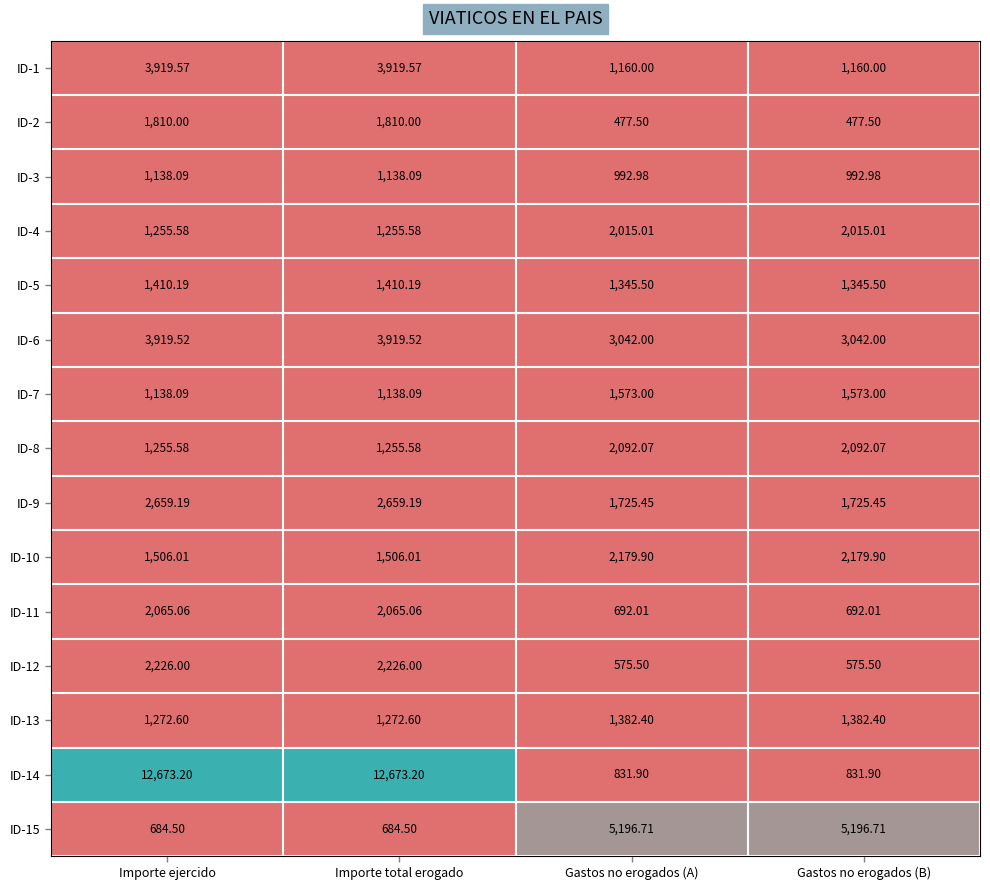

What is the greatest value displayed?

12673.2